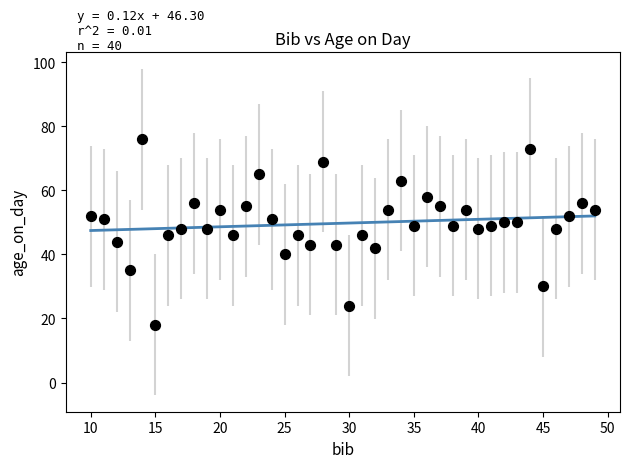

What is the range of X values (max minus min)?

39